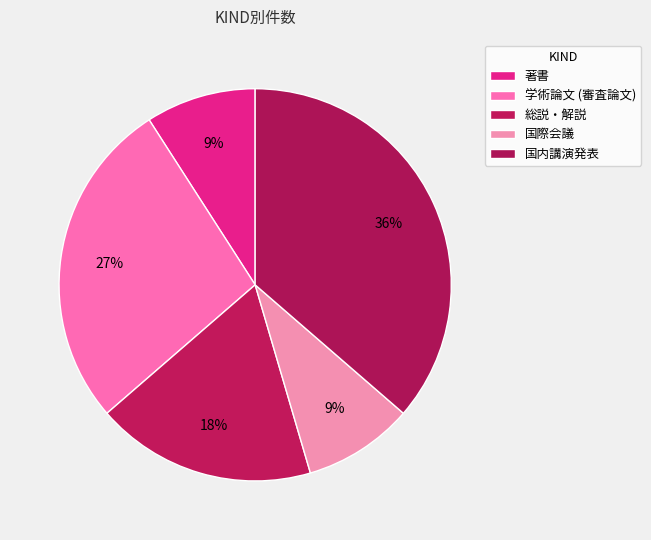

How much of the chart is everything except 国内講演発表?

63.6%